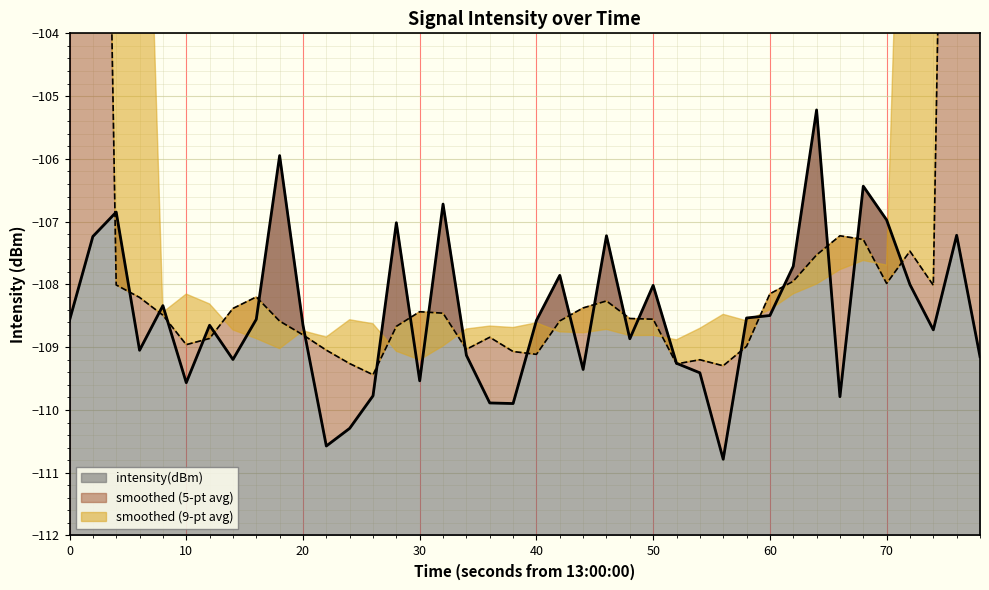

The intensity(dBm) series shows -73.3 at 10. True or false?

False